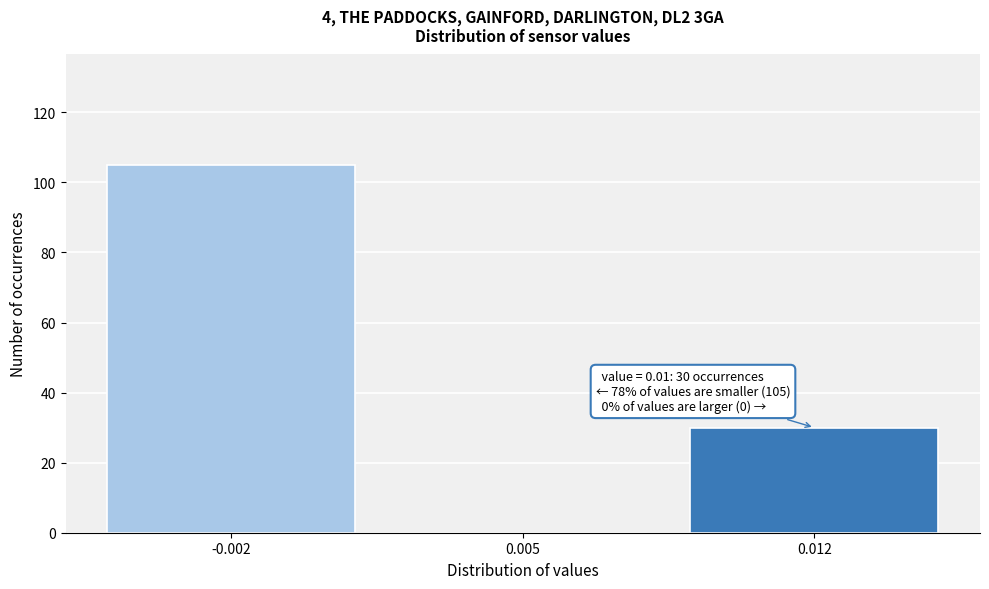

Reading left to right, what are all the values shown in this chart?

-0.002=105	0.005=0	0.012=30